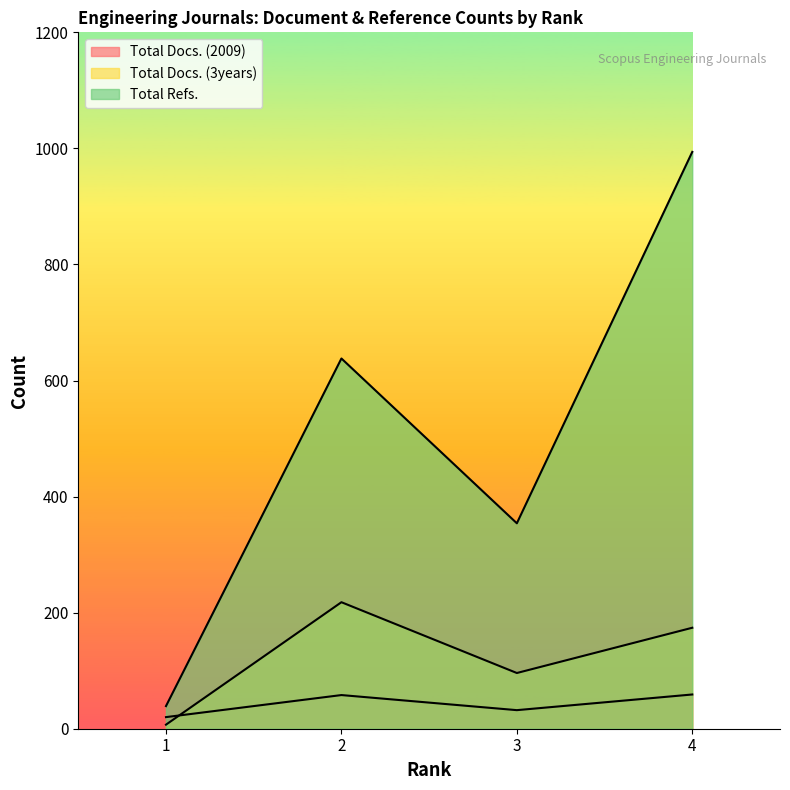

Reading right to left, extract all data points from this chart.

Total Docs. (2009): 59	32	58	20
Total Docs. (3years): 174	96	218	7
Total Refs.: 994	354	638	39